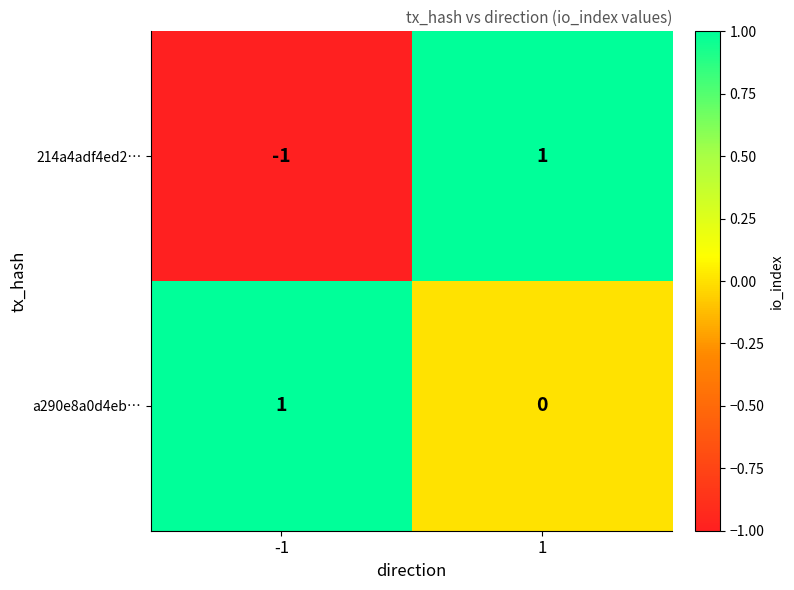

List the series in order of their overall mean, lowest first.

214a4adf4ed2…, a290e8a0d4eb…